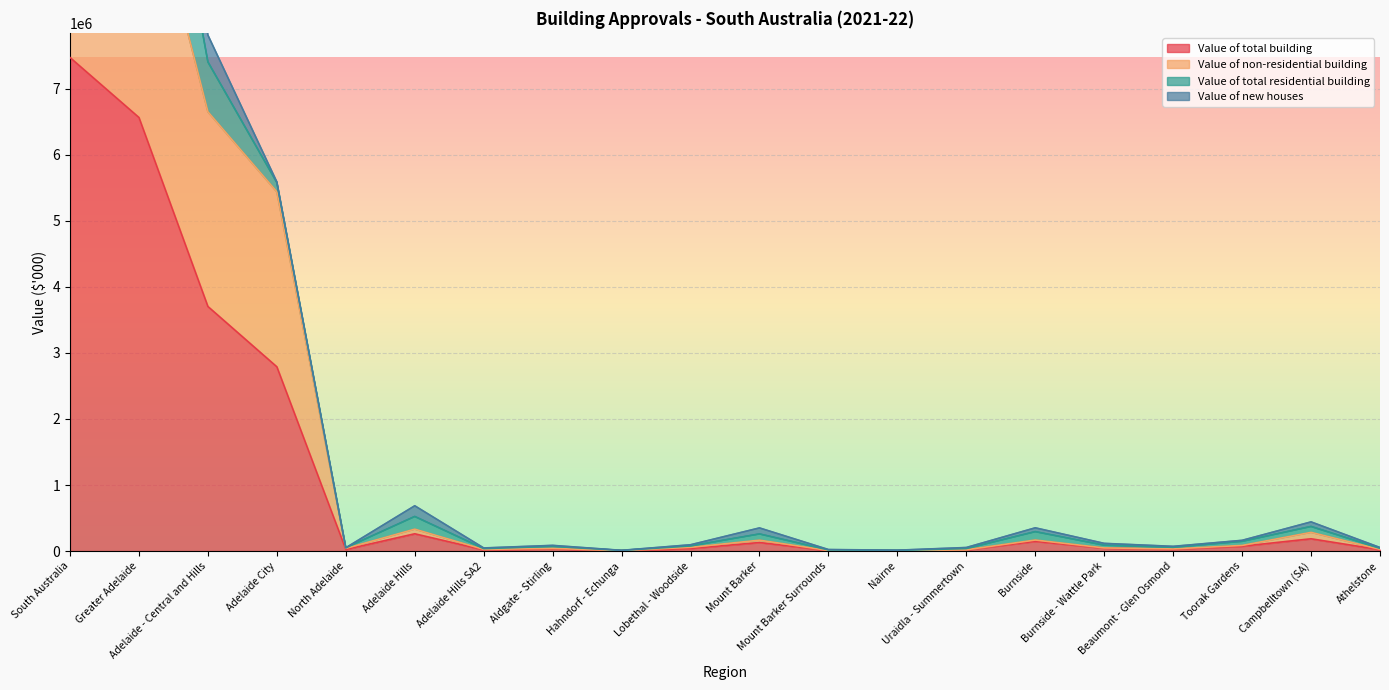

How many data points in Value of total building are above 44791?

10